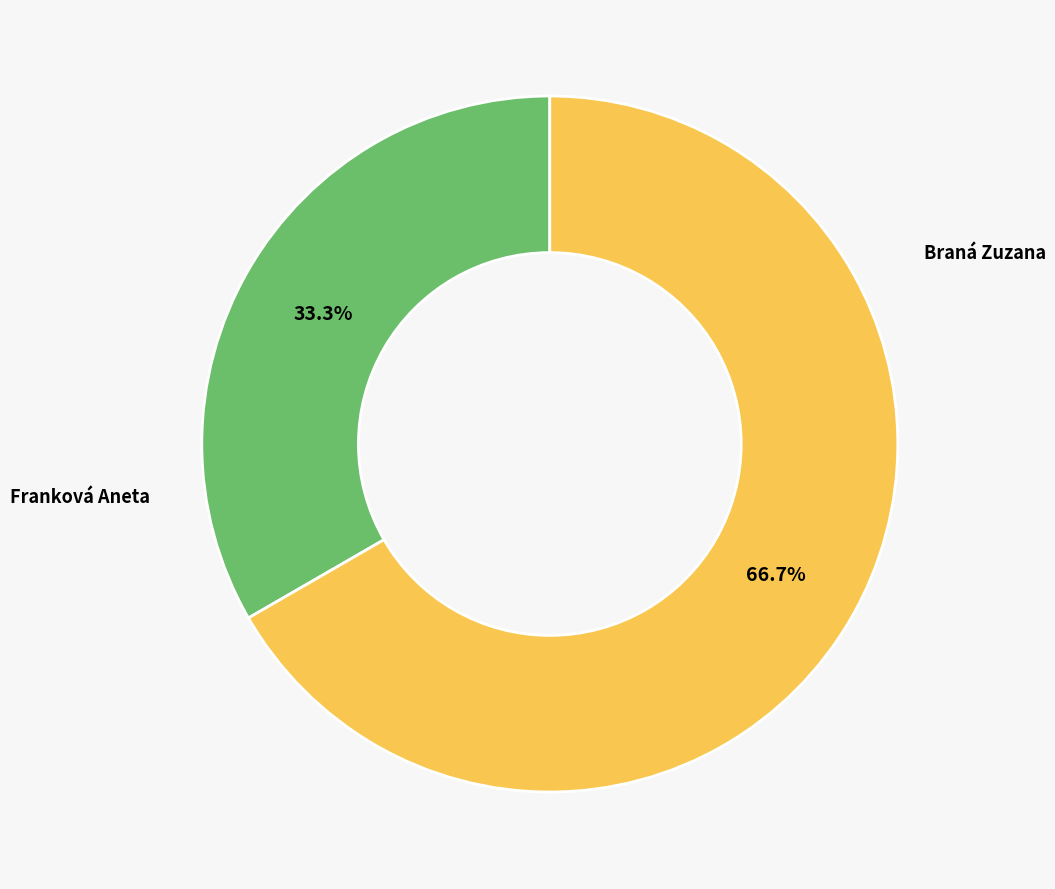

Is there a majority slice in this chart?

Yes